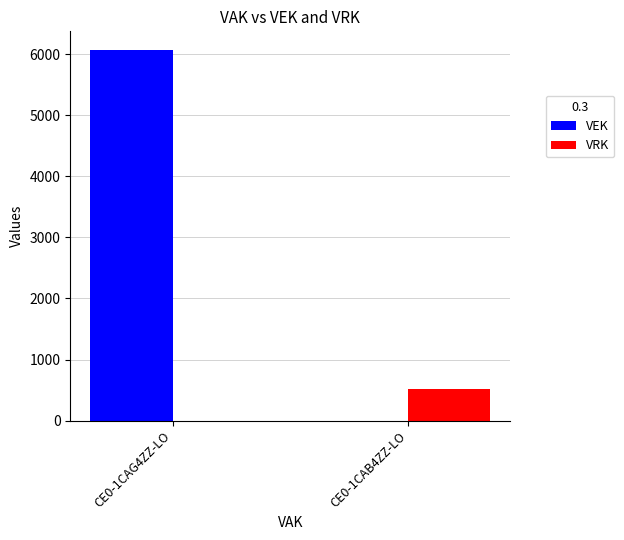

Which series has the largest total across all categories?

VEK